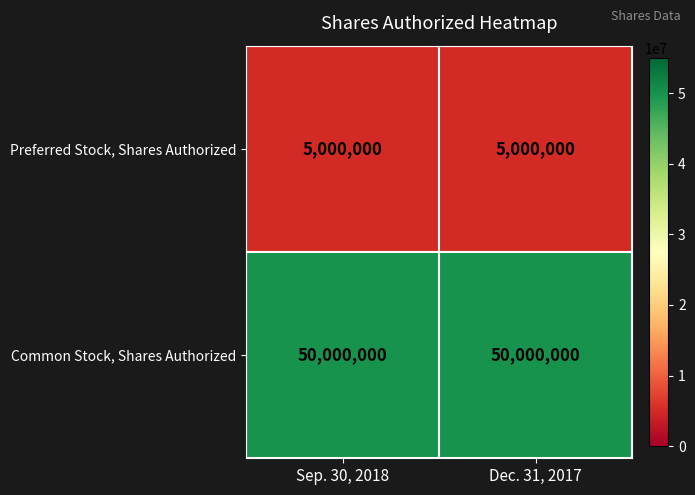

Reading right to left, list all the values displayed in this chart.

Preferred Stock, Shares Authorized: 5000000	5000000
Common Stock, Shares Authorized: 50000000	50000000